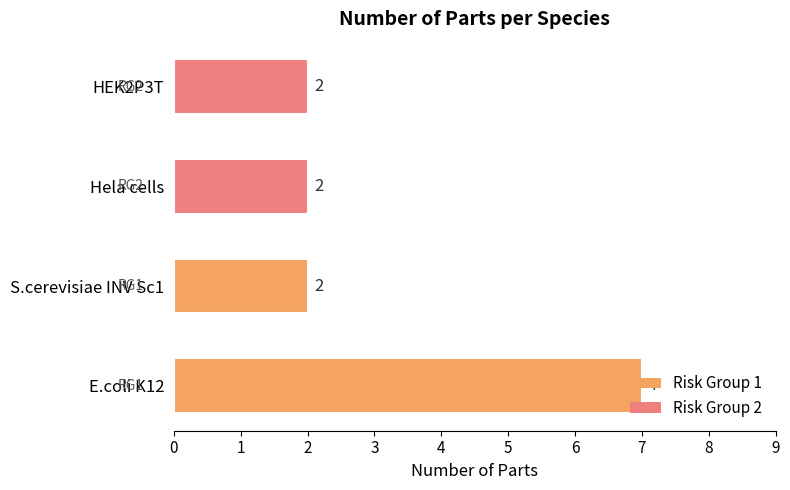

Which label corresponds to the largest value in the chart?

E.coli K12